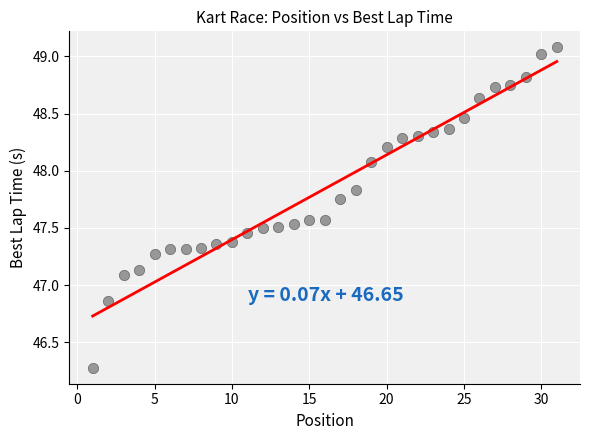

What is the range of X values (max minus min)?

30.0